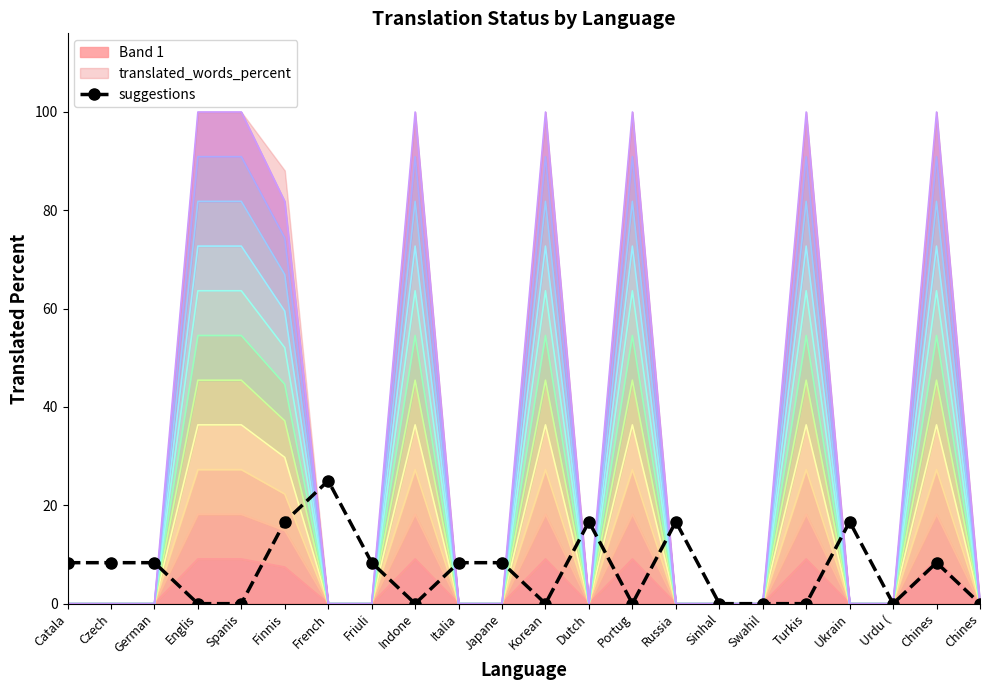

The value at Czech is 5.5. True or false?

False